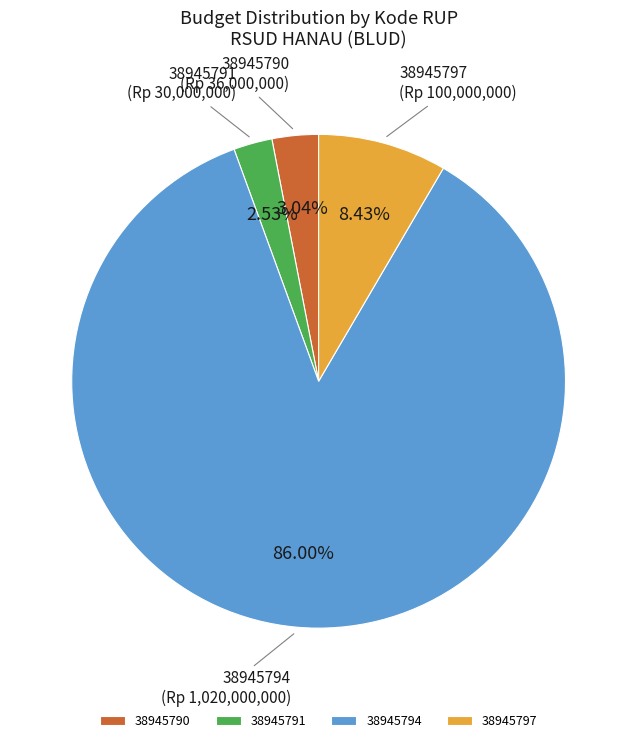

Does 38945794 account for over 50% of the chart?

Yes